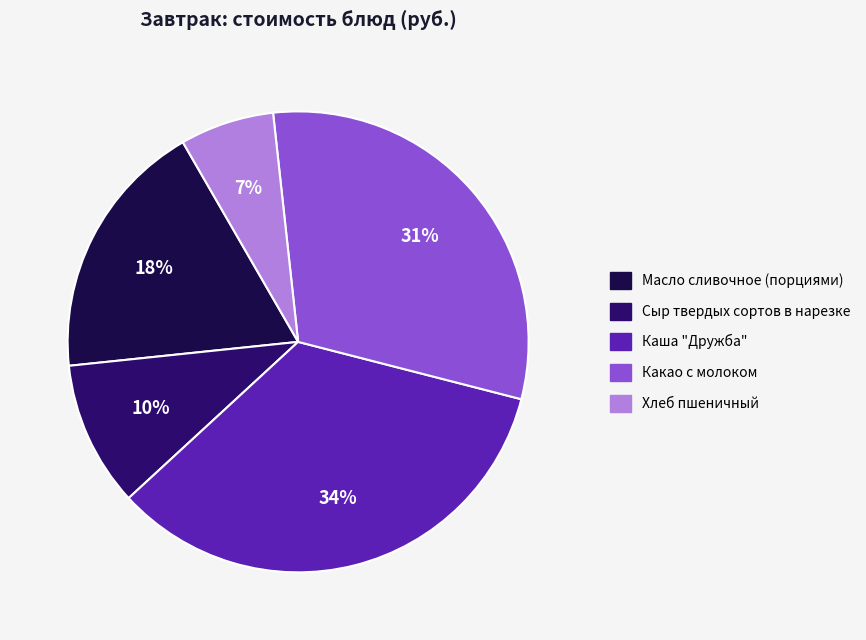

Is the sum of Каша "Дружба" and Сыр твердых сортов в нарезке greater than half?

No